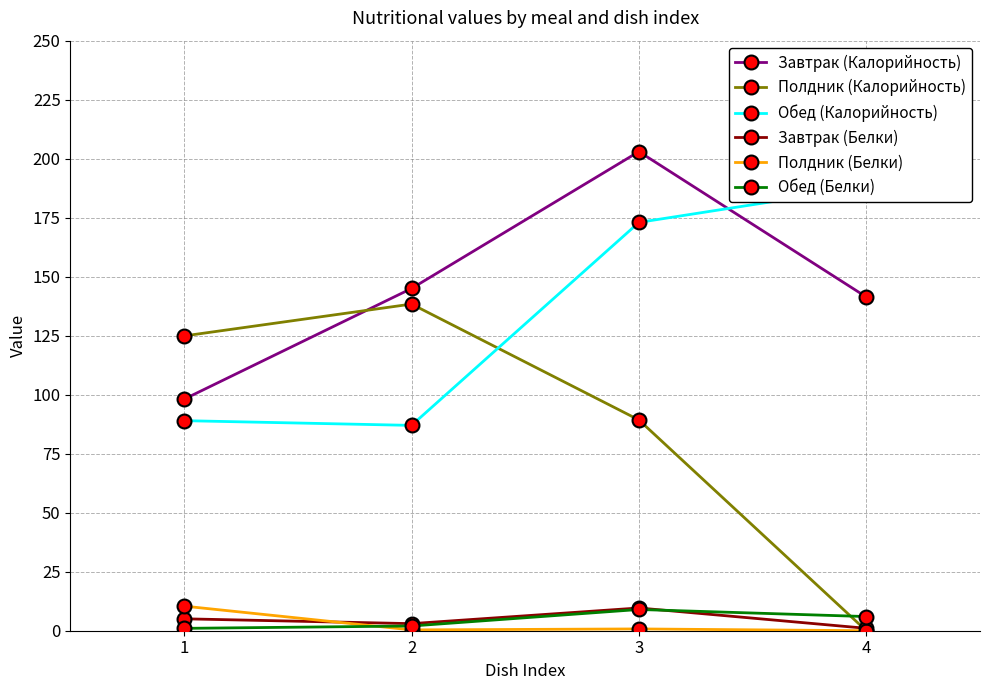

What is the average value of the Обед (Калорийность) series?

134.2